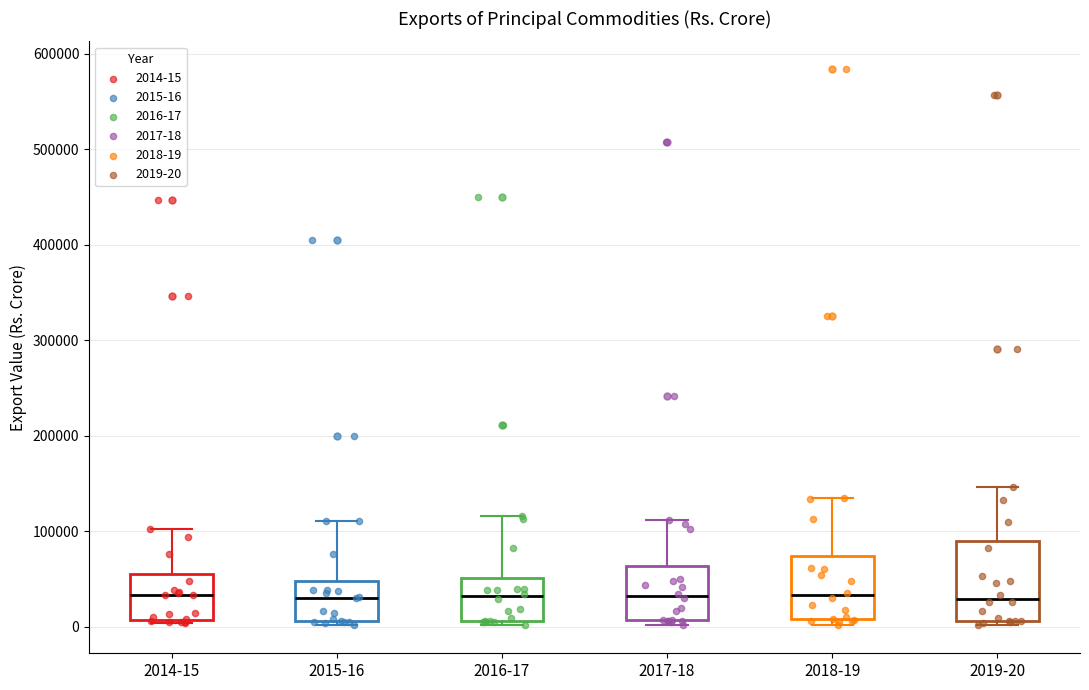

Where does the upper whisker of the box for 2019-20 end on the y-axis? The values are not printed on the chart, so give them approximately, as read against the axis.

150000